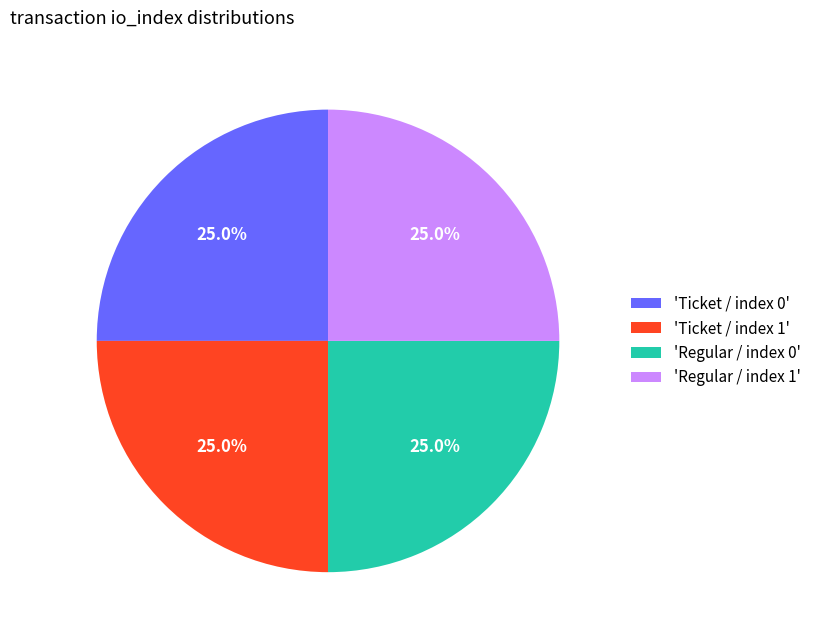

What percentage do 'Regular / index 0' and 'Ticket / index 1' together represent?

50.0%